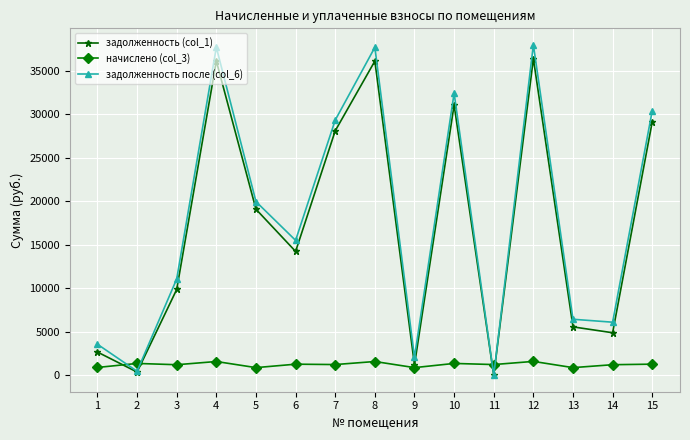

True or false: задолженность после (col_6) has a value of 6097.7 at 14.

True